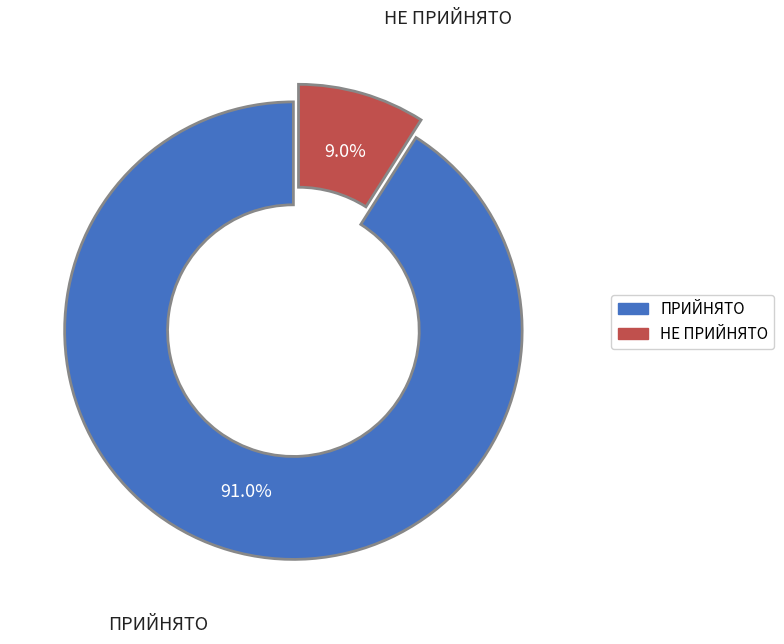

How much of the chart is everything except НЕ ПРИЙНЯТО?

91.0%